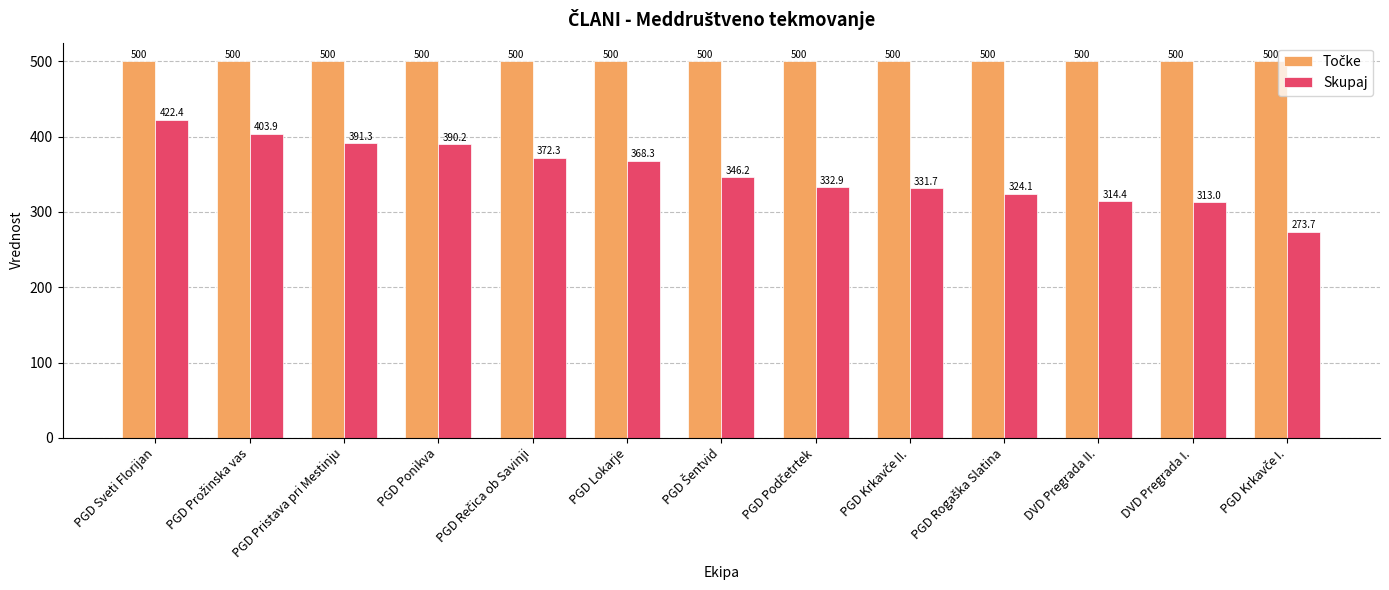

Which series has the widest spread of values?

Skupaj